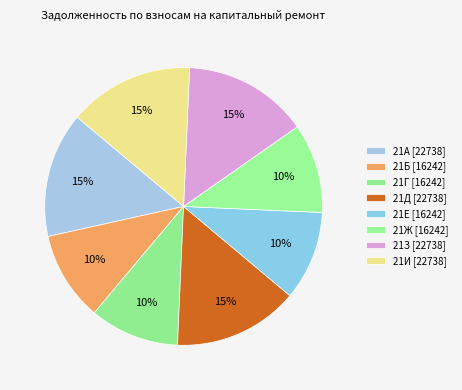

Between 21З and 21А, which is larger?

21З